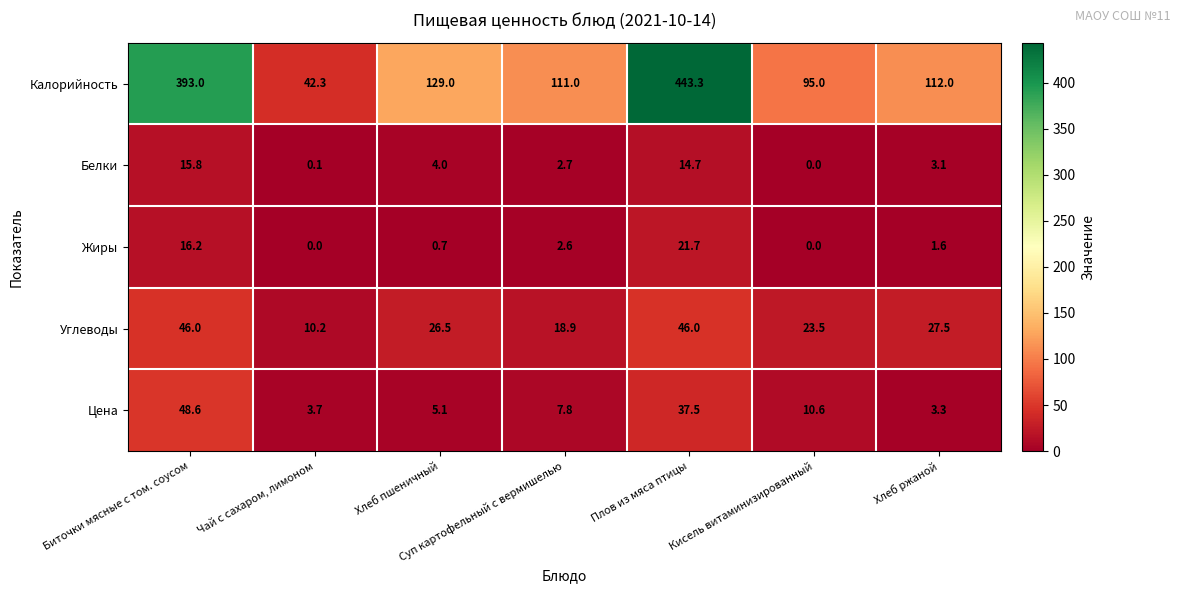

What is the spread (max minus min) of values at Чай с сахаром, лимоном?

42.3